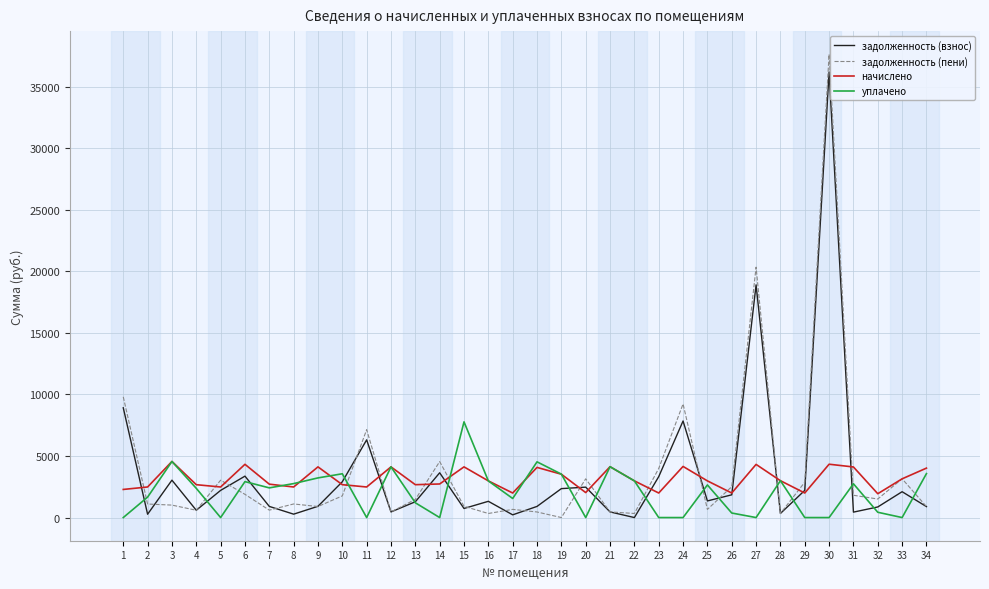

List the series in order of their peak value, lowest first.

начислено, уплачено, задолженность (взнос), задолженность (пени)